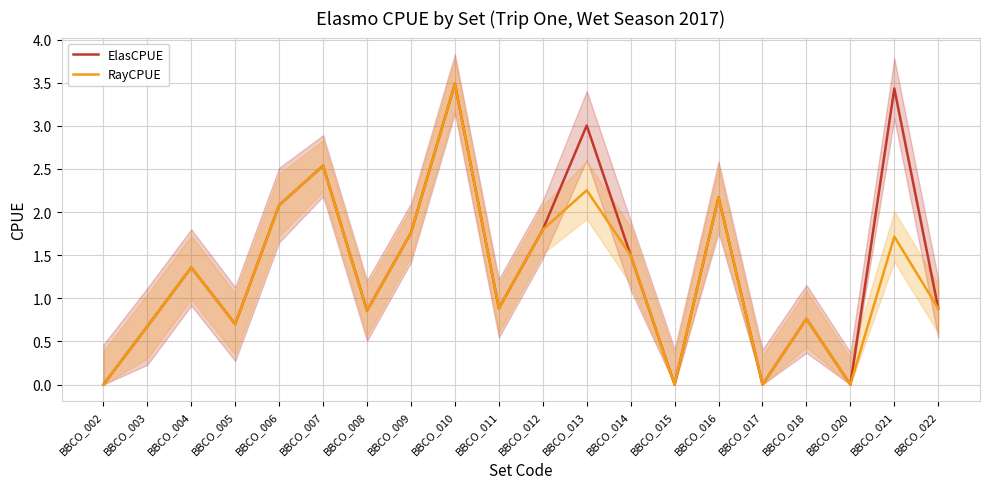

Between BBCO_011 and BBCO_021, which is larger?

BBCO_021